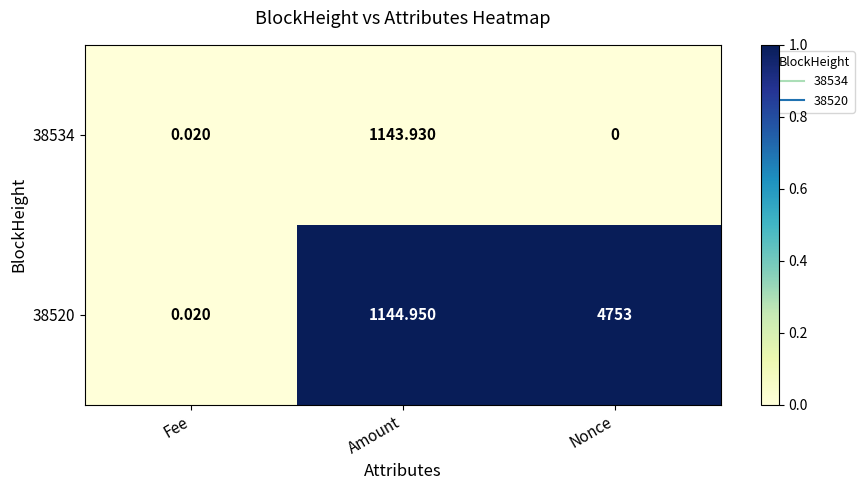

At which category is the sum across all series the highest?

Nonce